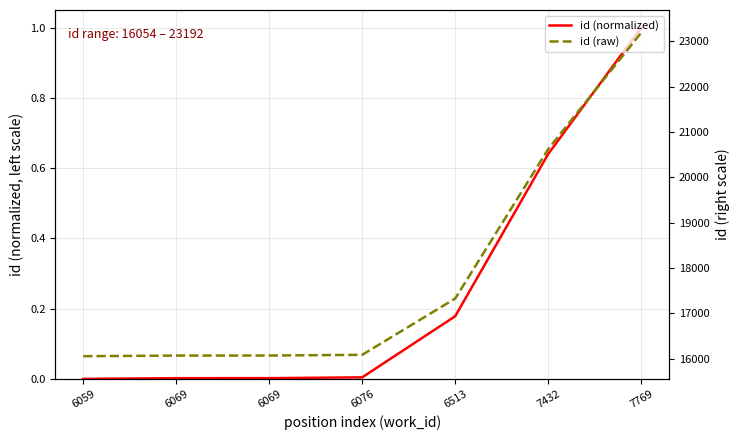

What is the value of the id (raw) point at the 5th from the left?

17327.0